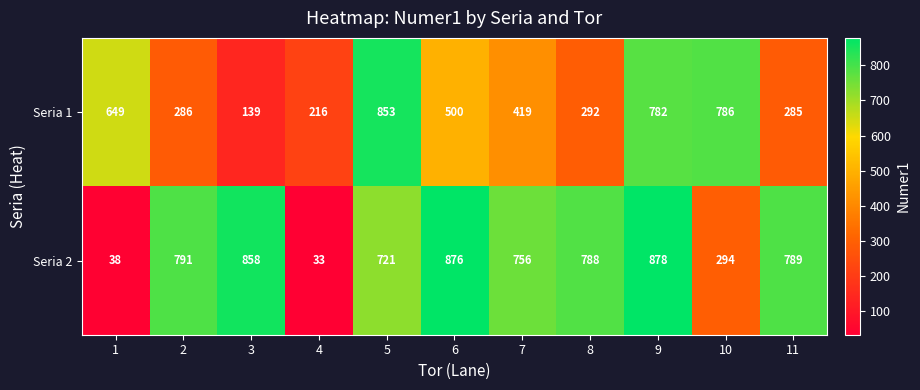

What is the difference between the highest and lowest values at 11?

504